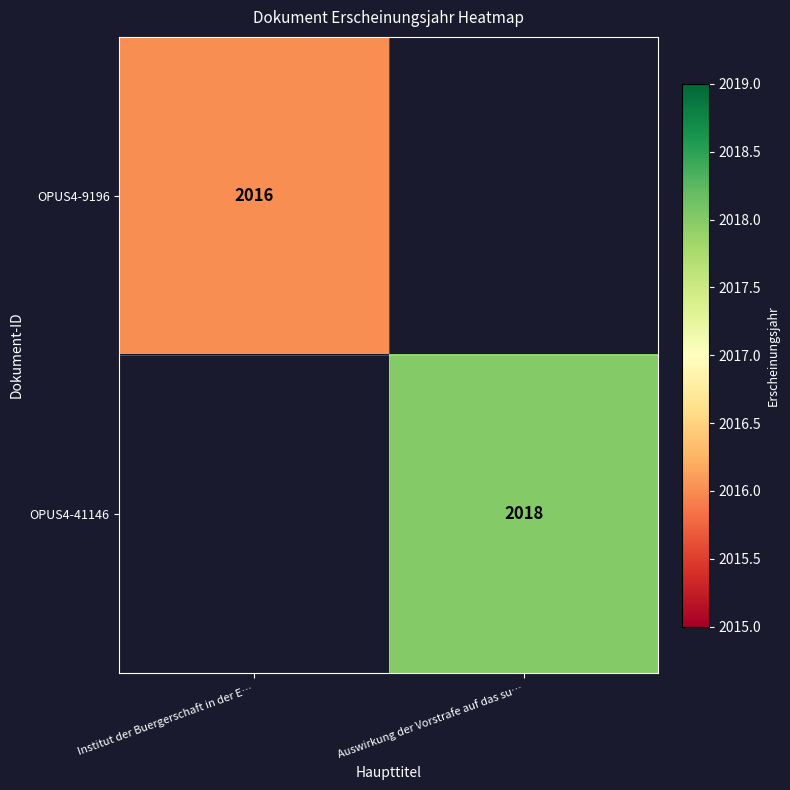

Which category has the lowest value across all series?

Auswirkung der Vorstrafe auf das su…